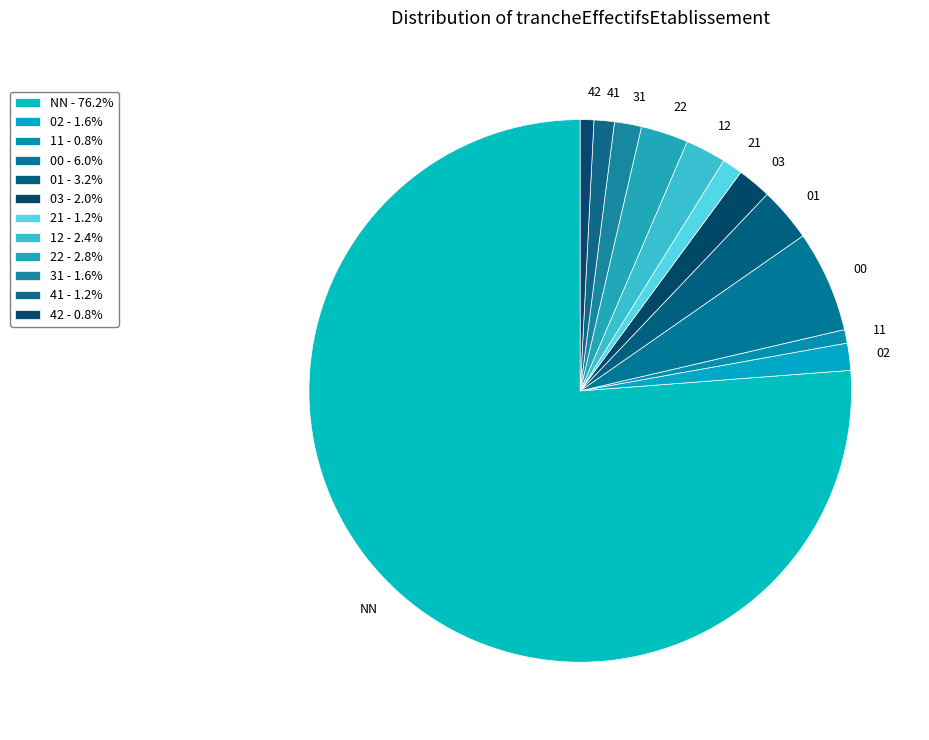

Is there a majority slice in this chart?

Yes